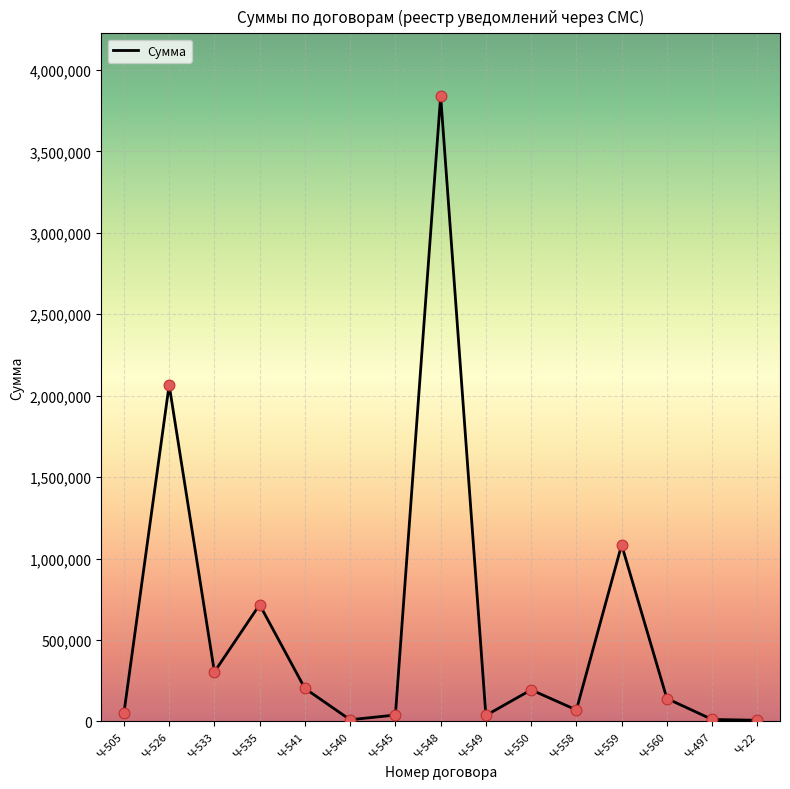

What is the change in value from Ч-535 to Ч-550?

-522970.7